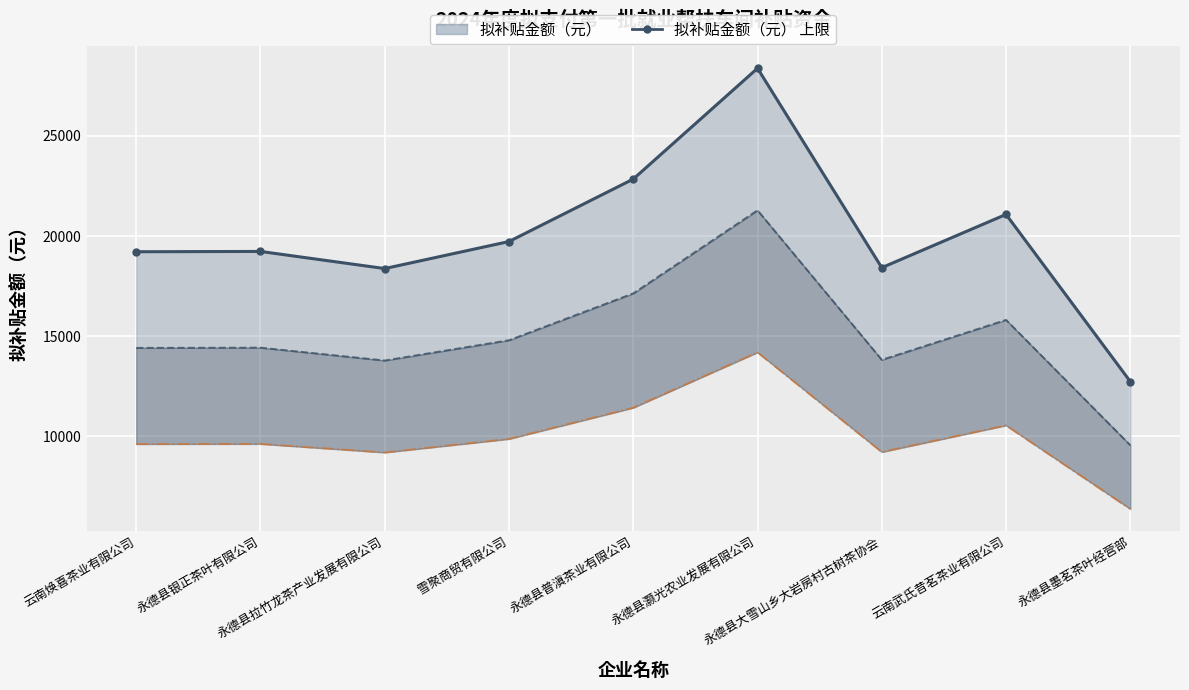

How many points are higher than both their immediate neighbors (excluding endpoints)?

3